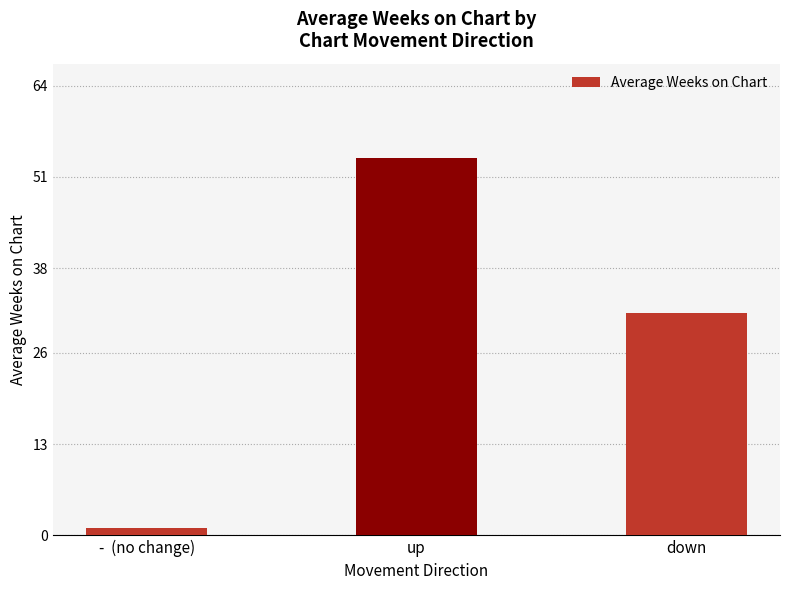

Where does the data first go above 31?

up